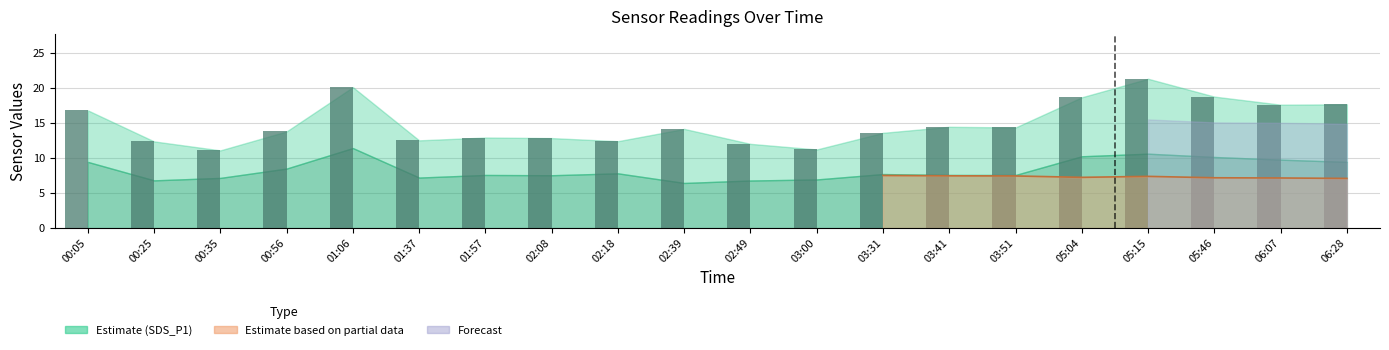

How many bars are there in total?

20